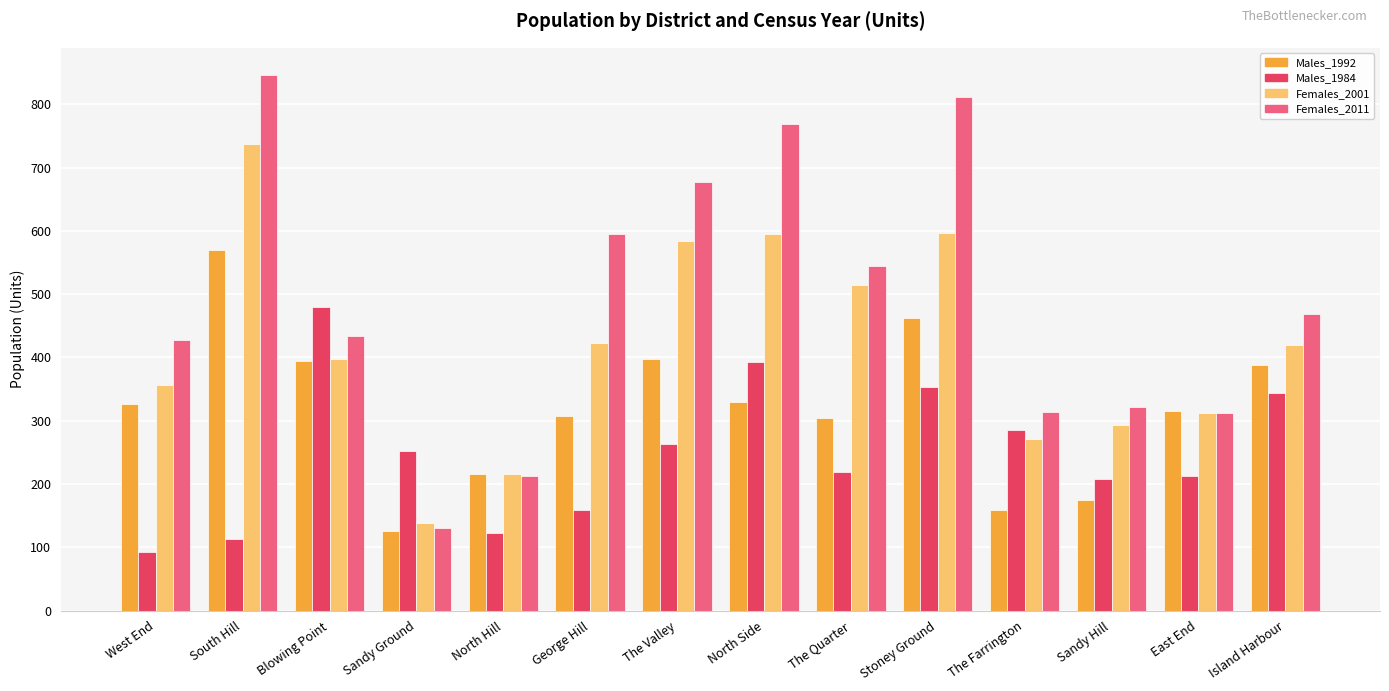

Rank the series by their maximum value, from highest to lowest.

Females_2011, Females_2001, Males_1992, Males_1984